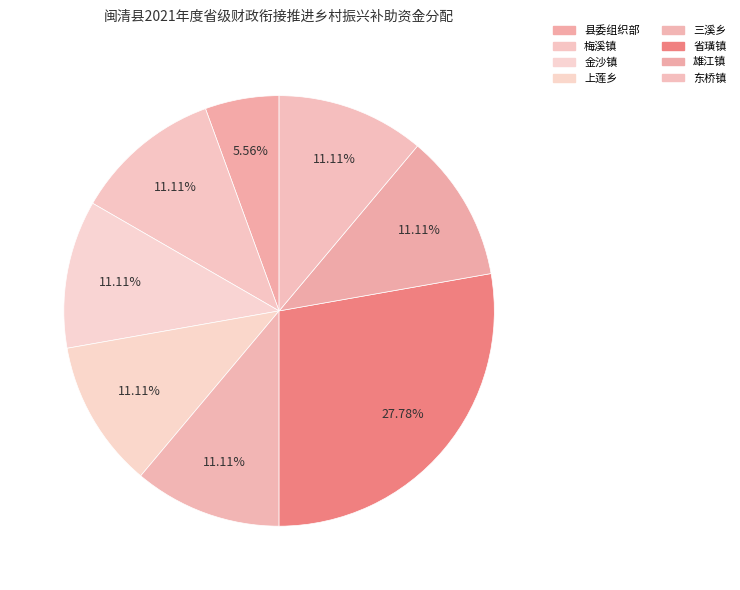

The 梅溪镇 slice represents 11% of the pie. True or false?

True